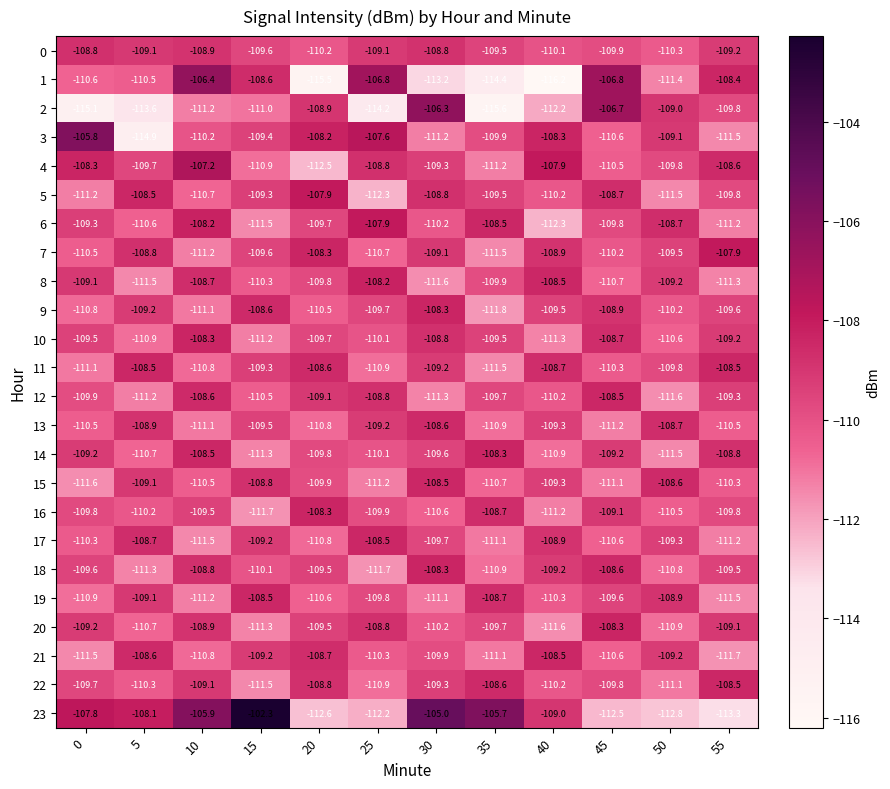

What is the smallest value displayed?

-116.2